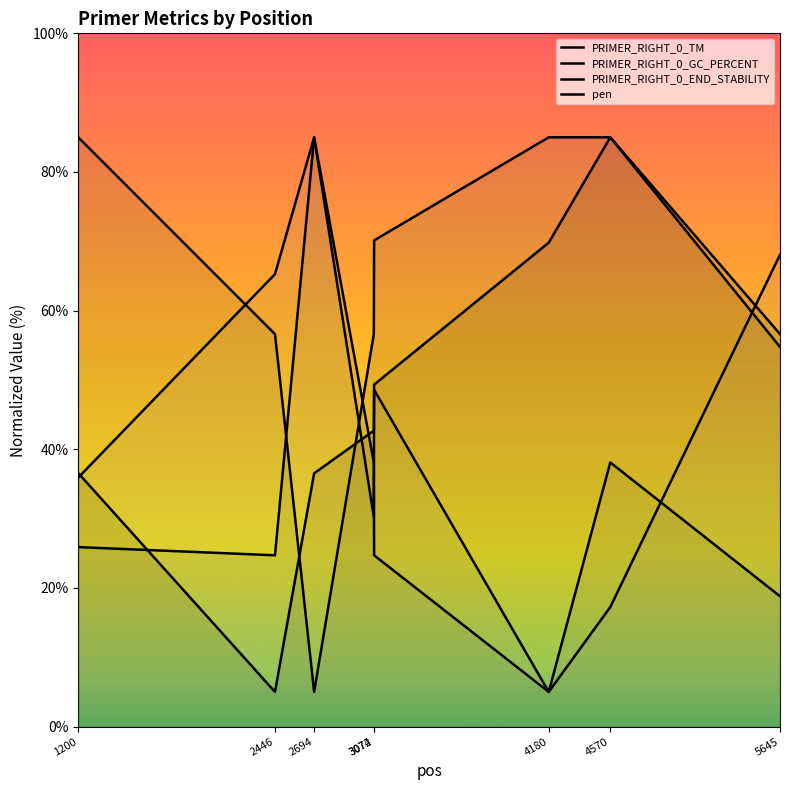

How many lines are shown in the chart?

4